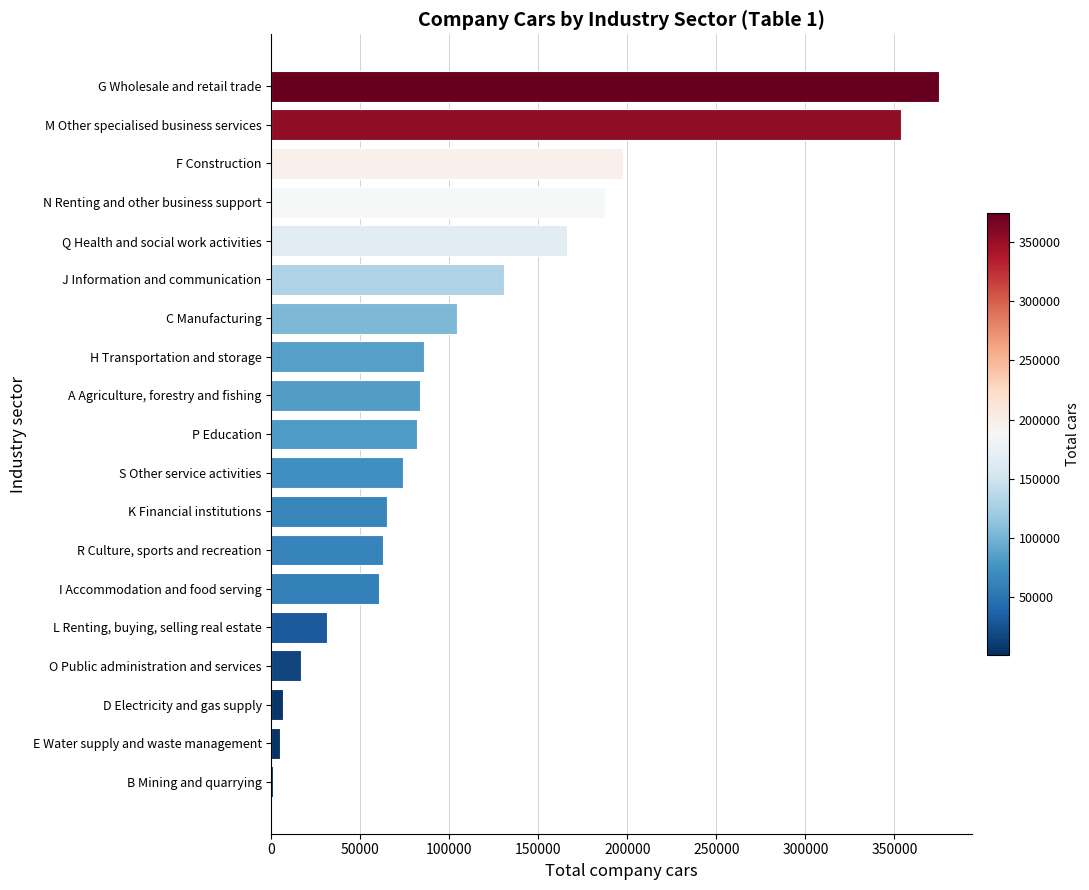

Which label corresponds to the largest value in the chart?

G Wholesale and retail trade